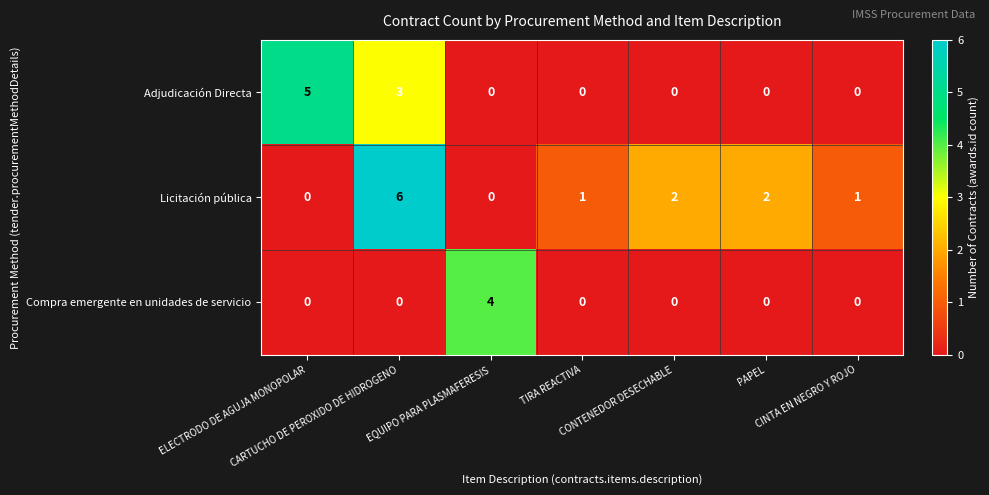

Which series has the largest range (max minus min)?

Licitación pública